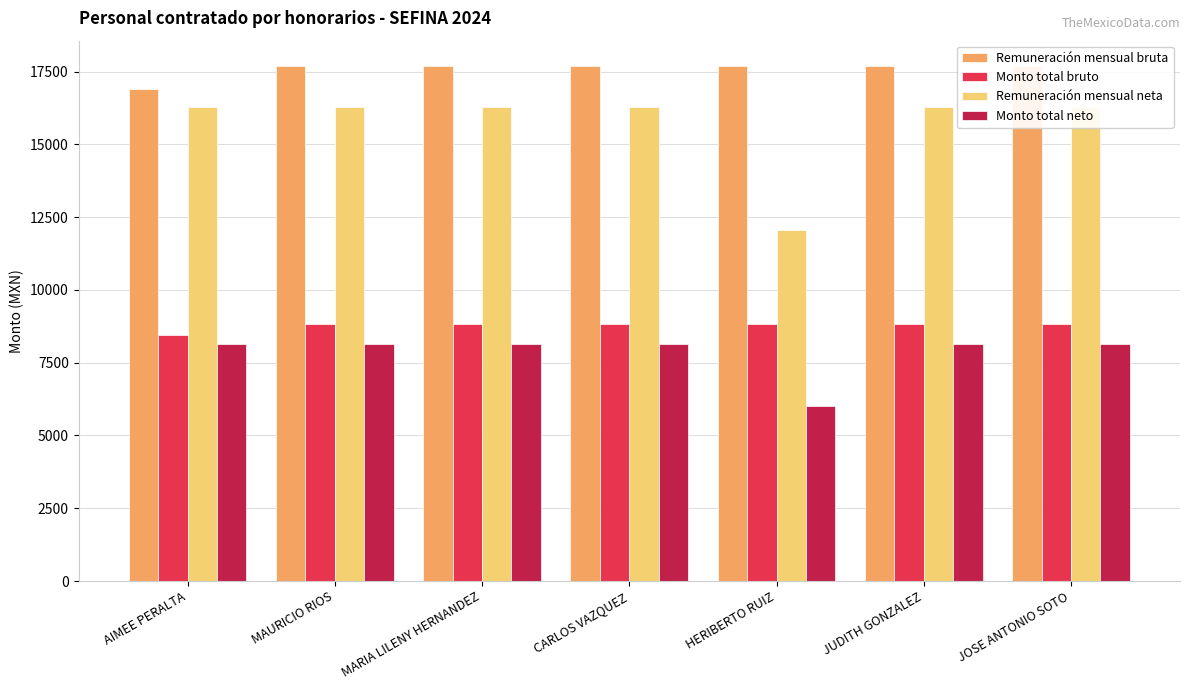

What is the label of the 5th bar from the right?

MARIA LILENY HERNANDEZ